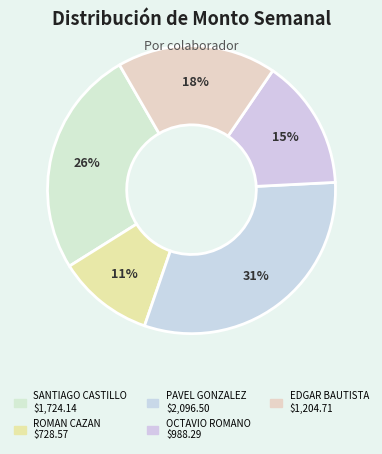

Does any single category account for the majority?

No